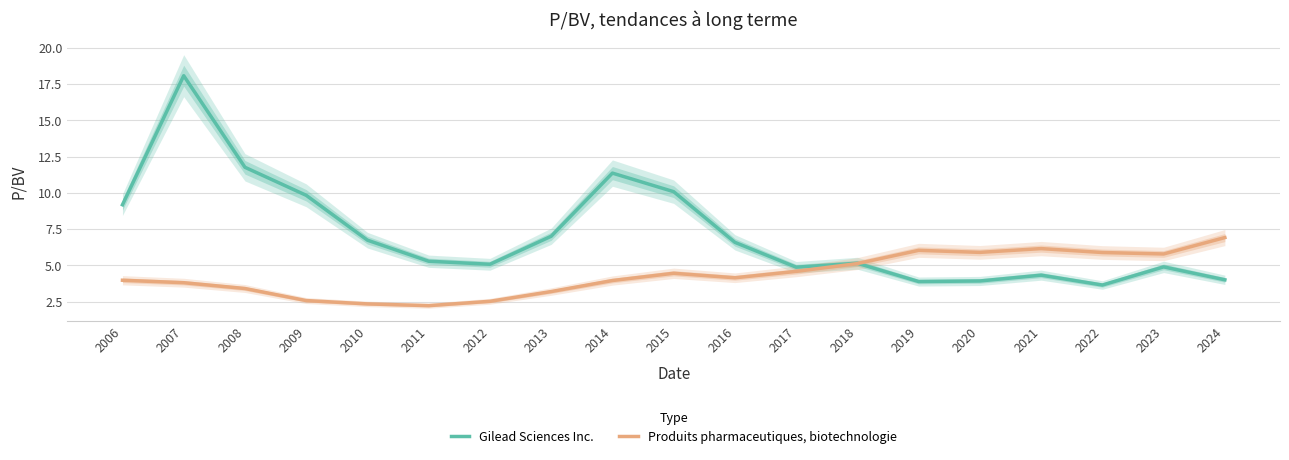

Reading left to right, list all the values displayed in this chart.

Gilead Sciences Inc.: 9.2	18.1	11.8	9.8	6.7	5.3	5.1	7.0	11.4	10.1	6.6	4.9	5.2	3.9	3.9	4.3	3.6	4.9	4.0
Produits pharmaceutiques, biotechnologie: 4.0	3.8	3.4	2.6	2.4	2.2	2.5	3.2	4.0	4.5	4.2	4.6	5.1	6.0	5.9	6.2	5.9	5.8	6.9